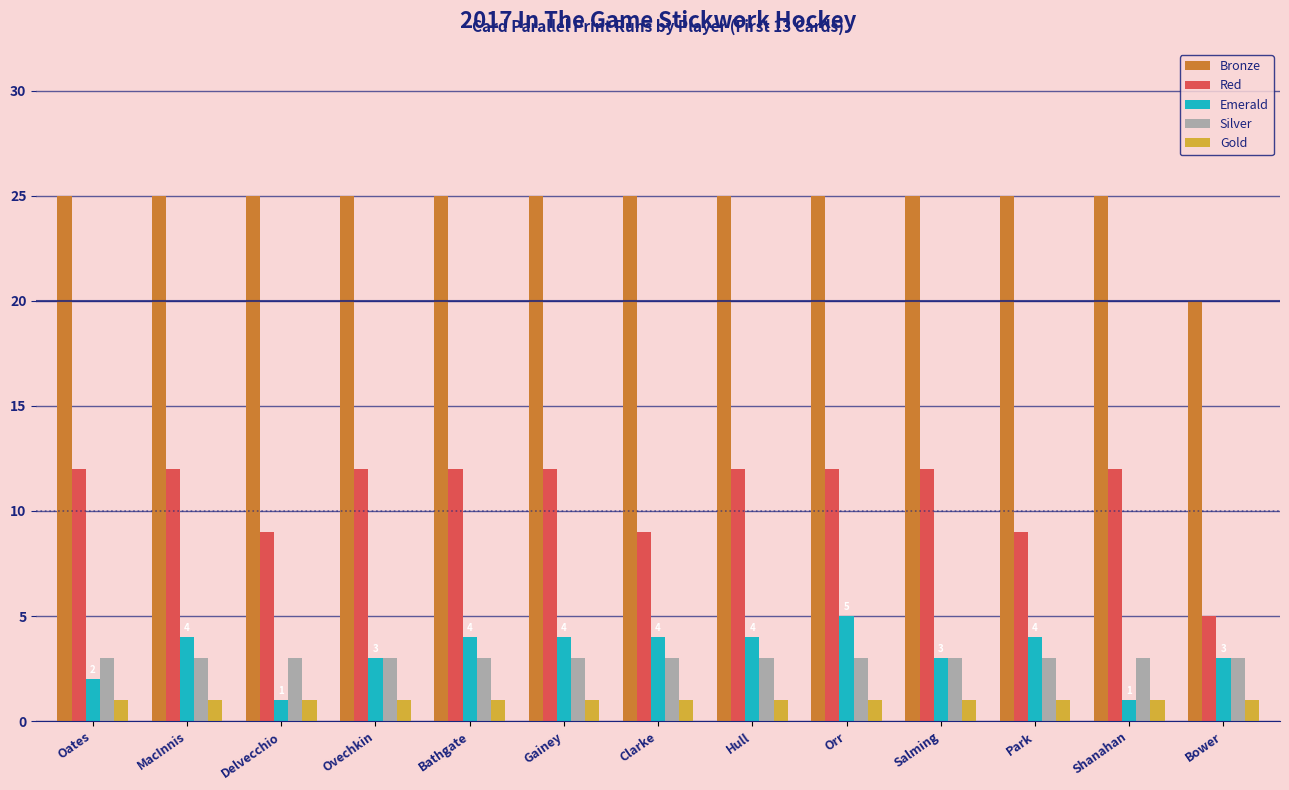

What is the label of the 10th bar from the right?

Ovechkin